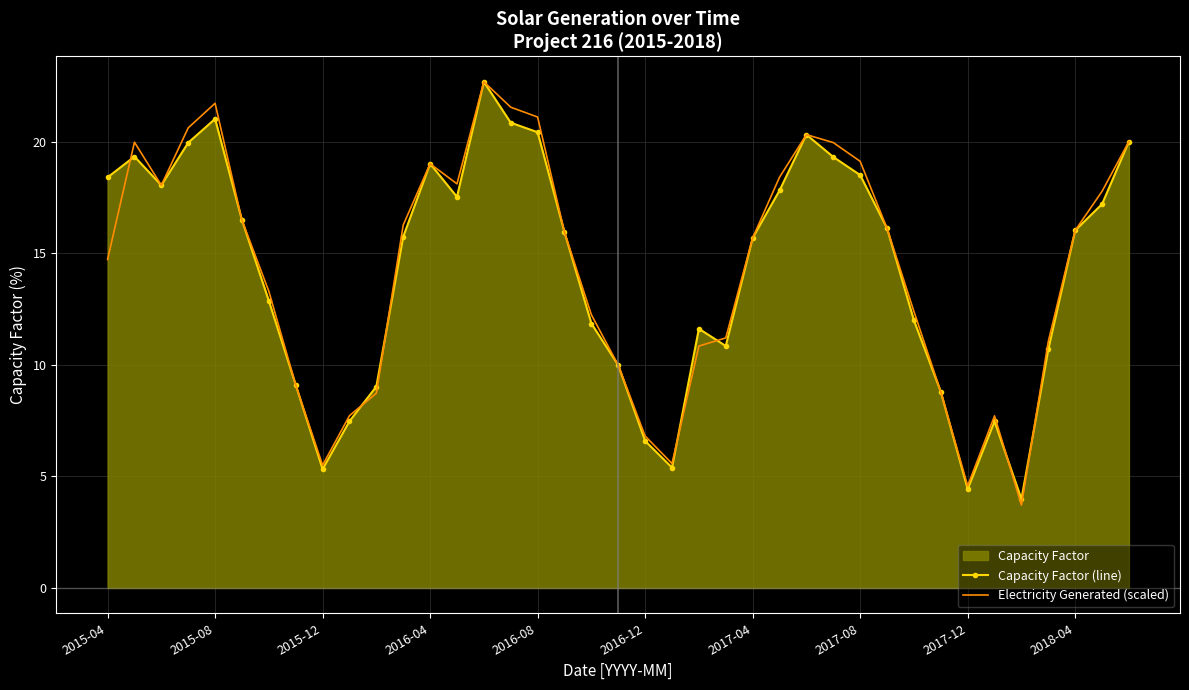

What is the maximum value for Capacity Factor (line)?

22.7